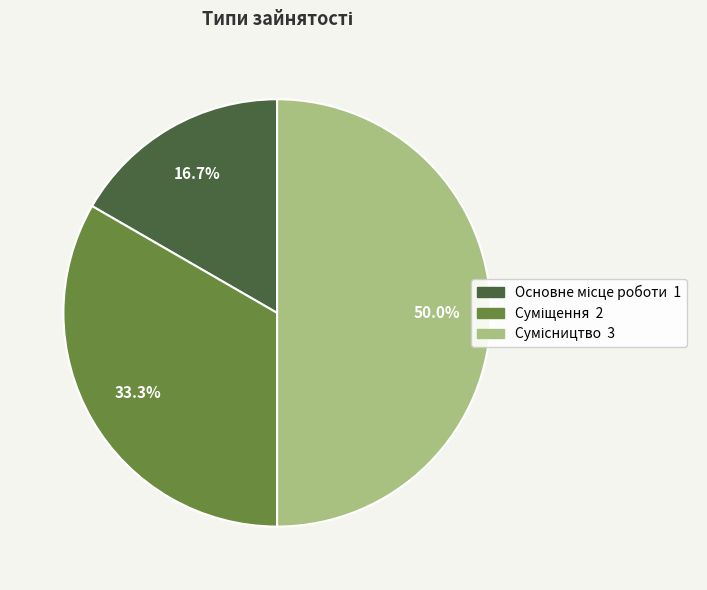

What percentage is NOT represented by Суміщення?

66.7%